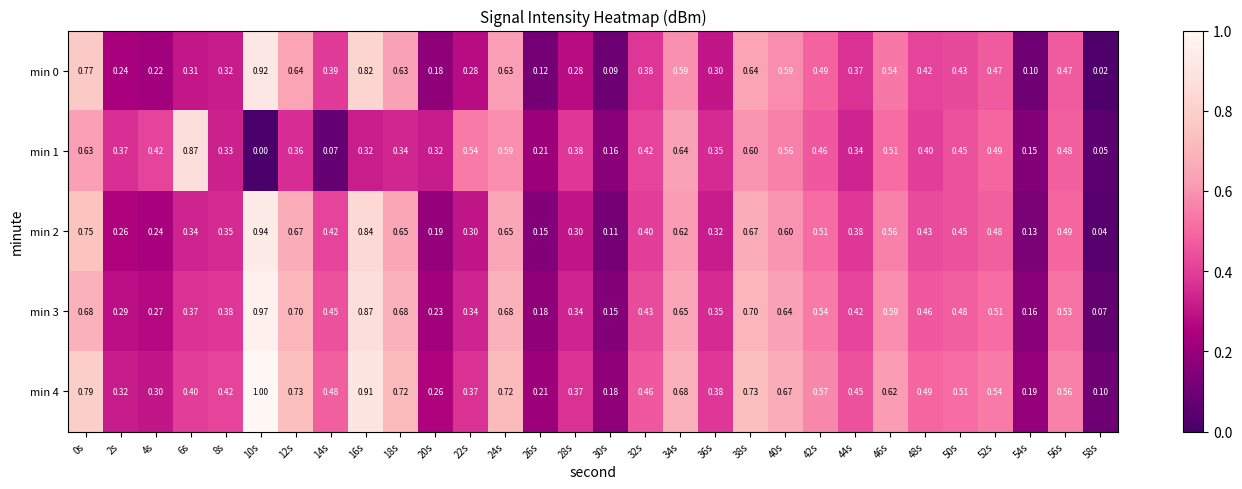

Is the value of min 0 at 56s greater than the value of min 1 at 34s?

No